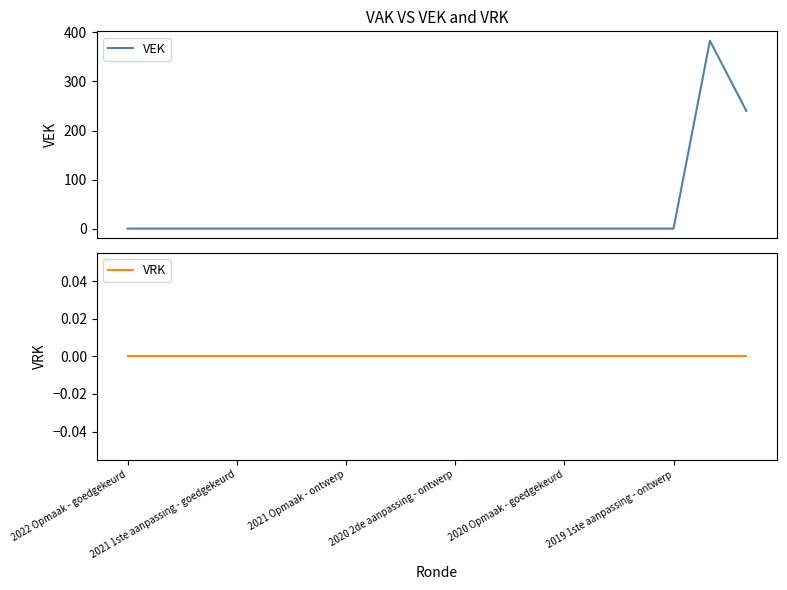

Reading left to right, transcribe all the data shown in this chart.

VEK: 0	0	0	0	0	0	0	0	0	0	0	0	0	0	0	0	383	240
VRK: 0	0	0	0	0	0	0	0	0	0	0	0	0	0	0	0	0	0